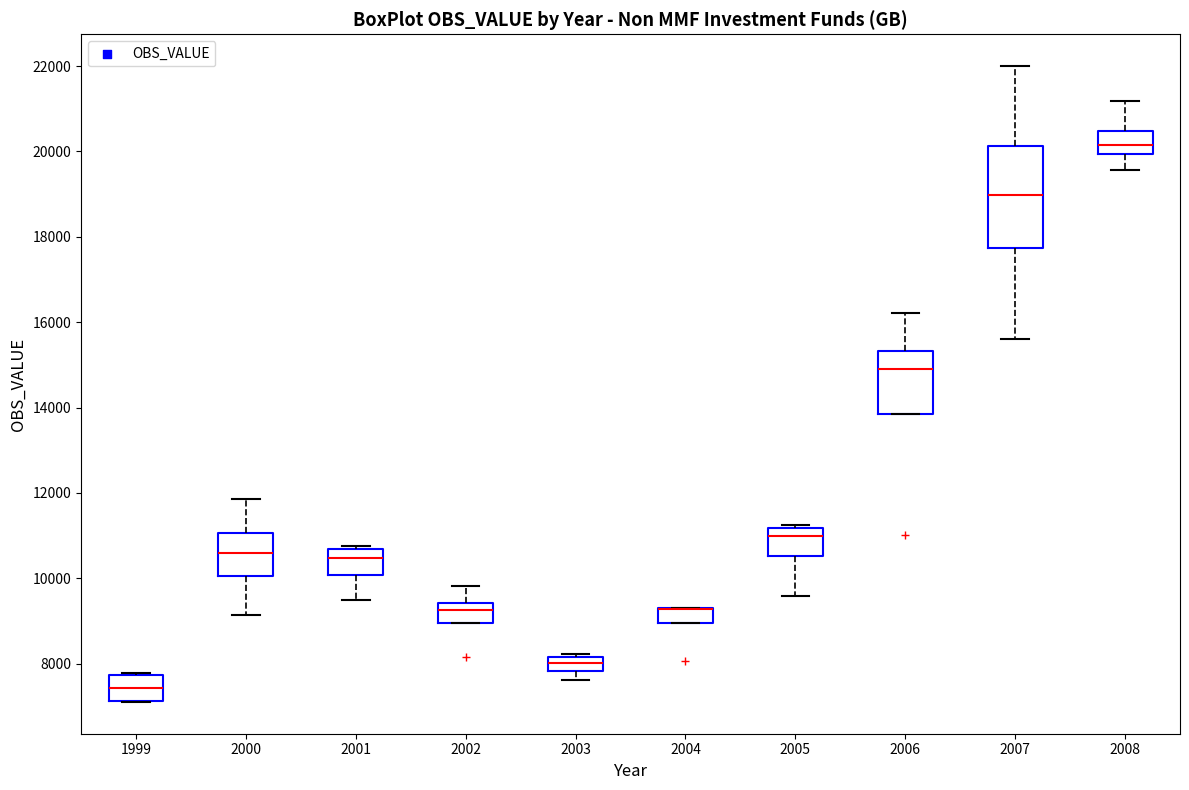

Reading left to right, transcribe this box plot: for each box, give where its median line is, the range the box spans, and where its two whiskers end, as read against the y-axis. The values are not printed on the chart, so give them approximately, as read against the axis.

1999: median 7400, box 7200 to 7800, whiskers 7200 to 7800
2000: median 10600, box 10000 to 11000, whiskers 9200 to 11800
2001: median 10400, box 10000 to 10600, whiskers 9400 to 10800
2002: median 9200, box 9000 to 9400, whiskers 9000 to 9800
2003: median 8000, box 7800 to 8200, whiskers 7600 to 8200 (just above the box's upper edge)
2004: median 9200 (drawn on the box's upper edge), box 9000 to 9200, whiskers 9000 to 9400
2005: median 11000, box 10600 to 11200, whiskers 9600 to 11200 (just above the box's upper edge)
2006: median 14800, box 13800 to 15400, whiskers 13800 to 16200
2007: median 19000, box 17800 to 20200, whiskers 15600 to 22000
2008: median 20200, box 20000 to 20400, whiskers 19600 to 21200